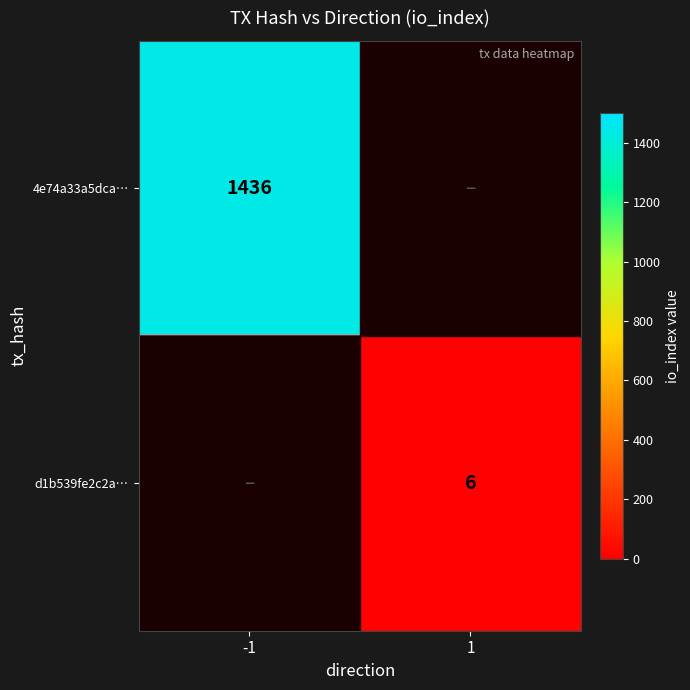

The 4e74a33a5dca… series shows 1436 at -1. True or false?

True